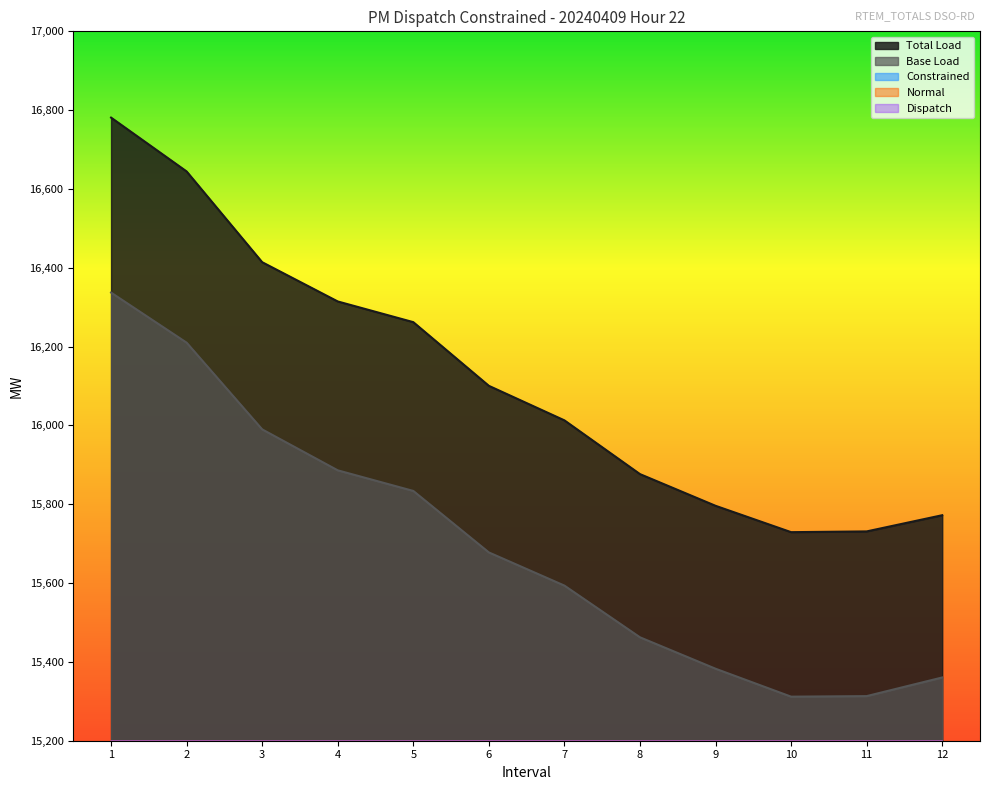

True or false: Dispatch and Total Load cross at least once.

False